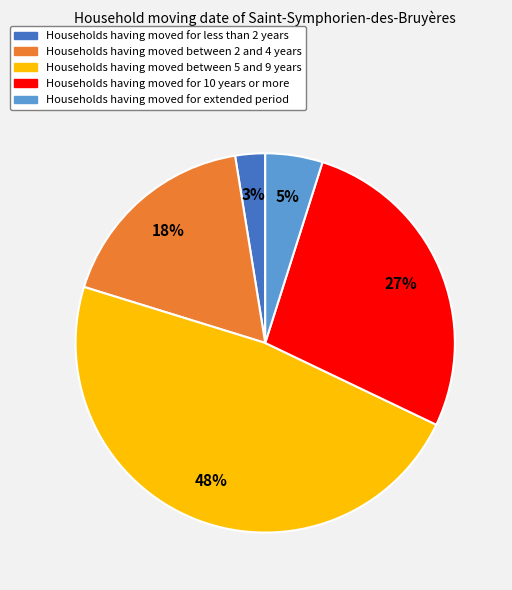

Combined, do Households having moved for extended period and Households having moved between 5 and 9 years account for over 50%?

Yes